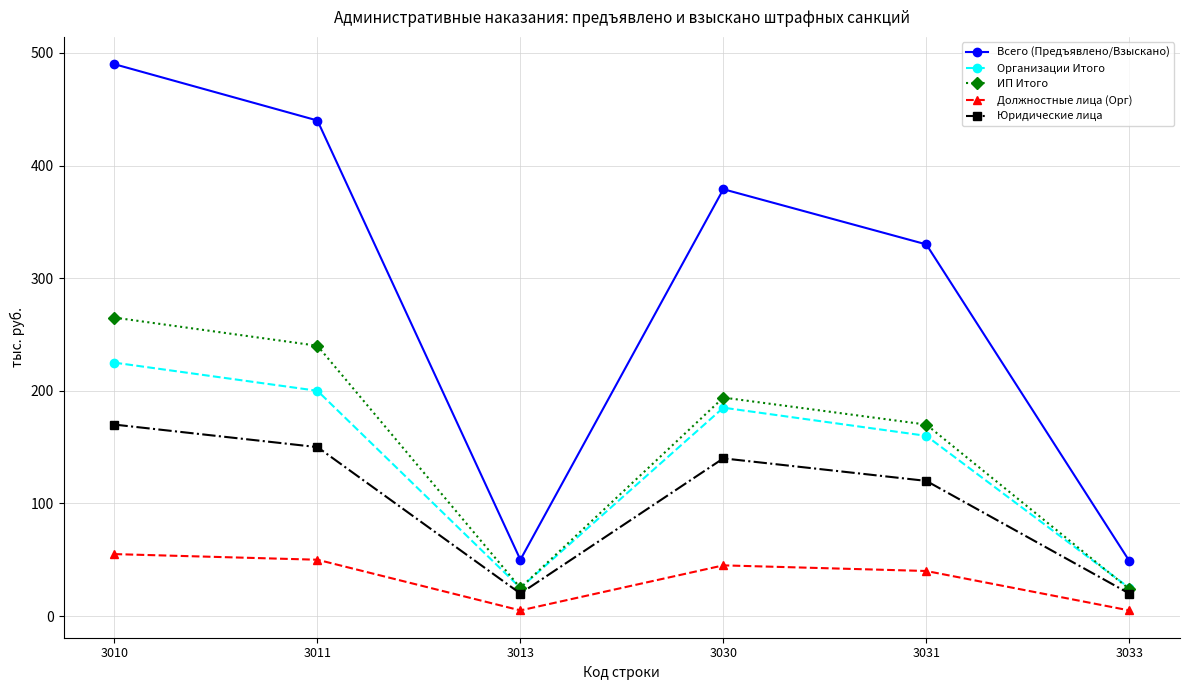

At which category does the chart reach its peak across all series?

3010